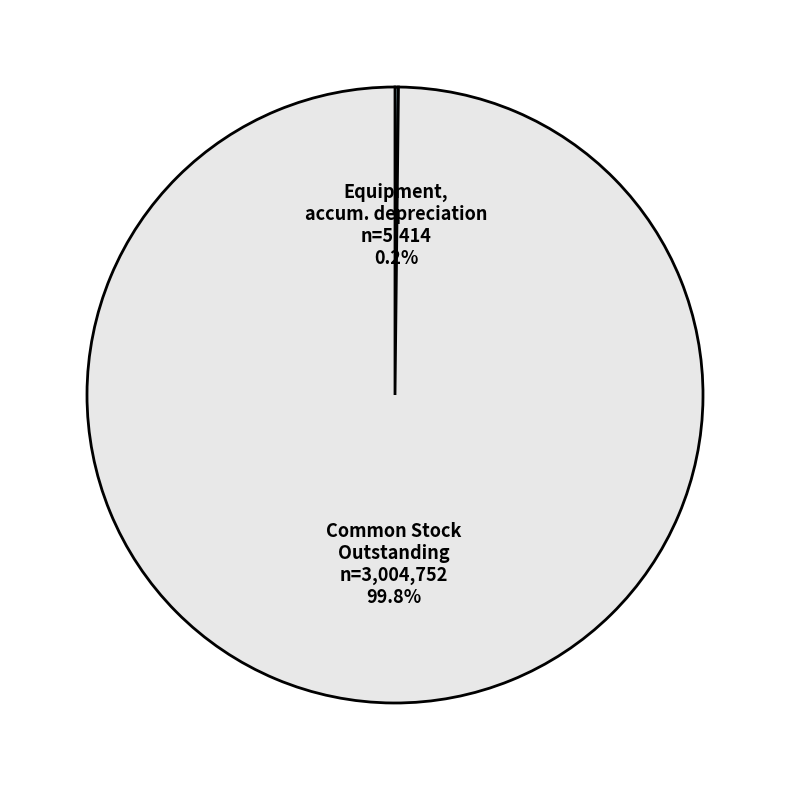

How much of the chart is everything except Common Stock Outstanding?

0.2%